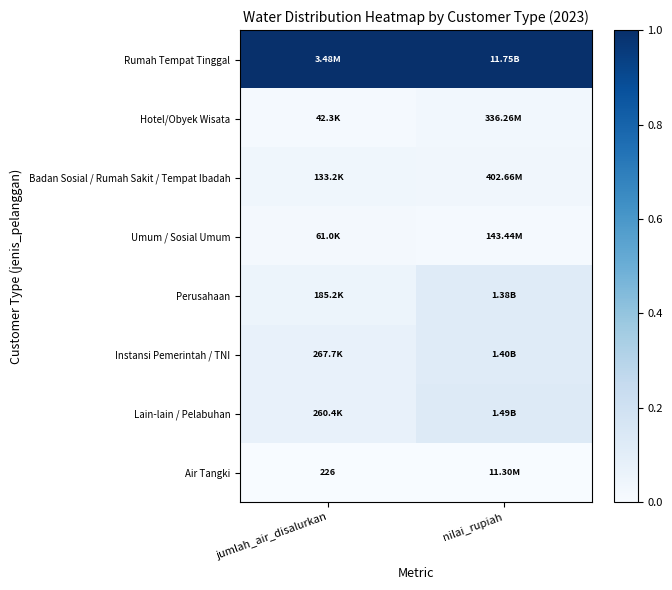

List the labels in order of Instansi Pemerintah / TNI value, largest first.

nilai_rupiah, jumlah_air_disalurkan